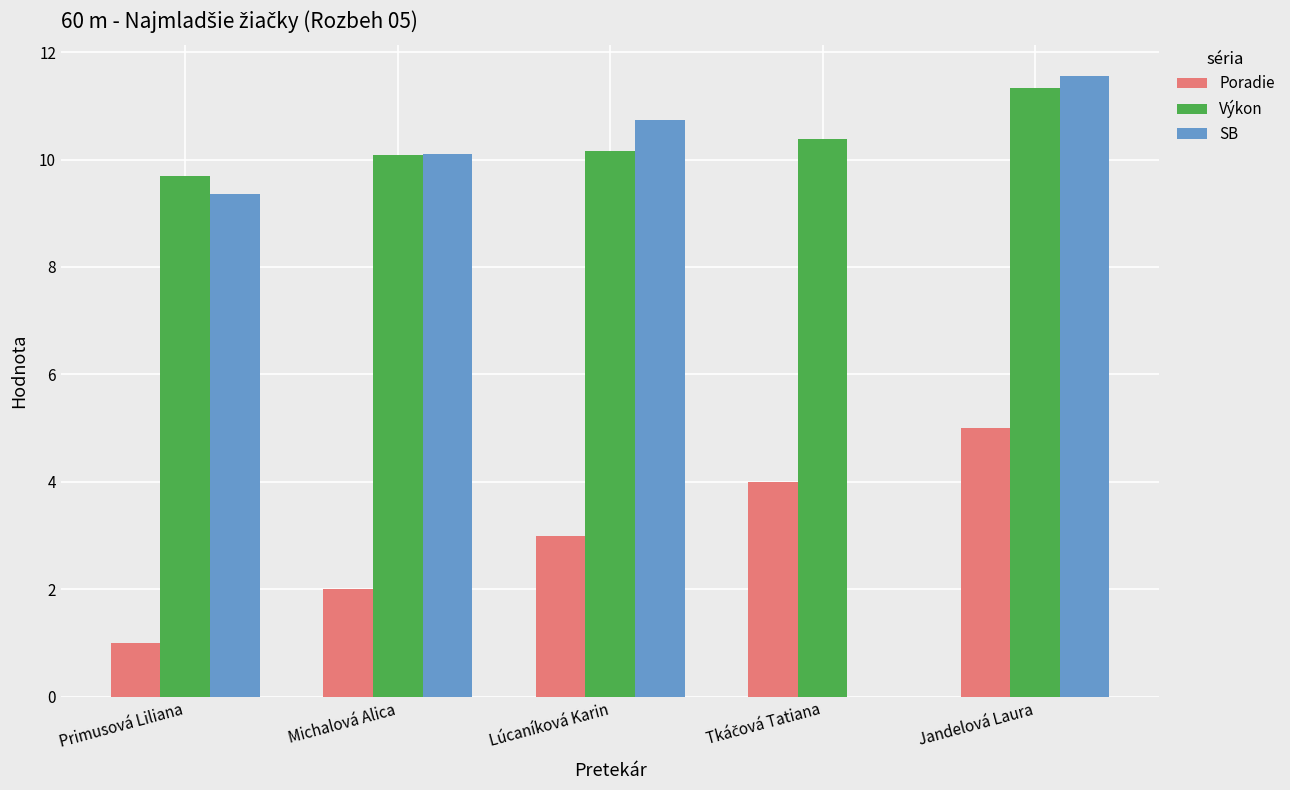

The value of SB at Jandelová Laura is 11.6. True or false?

True